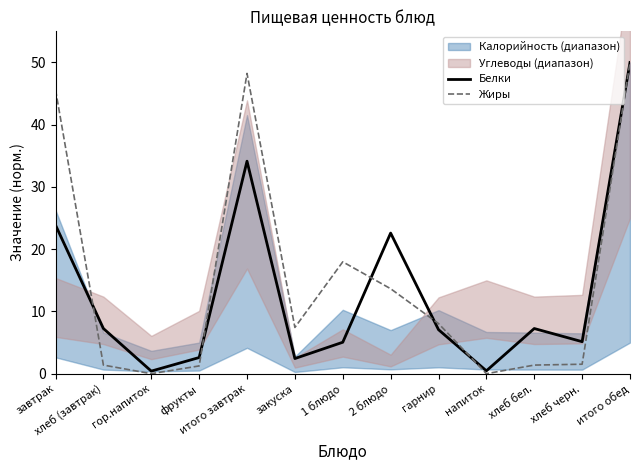

What is the maximum value for Белки?

50.0